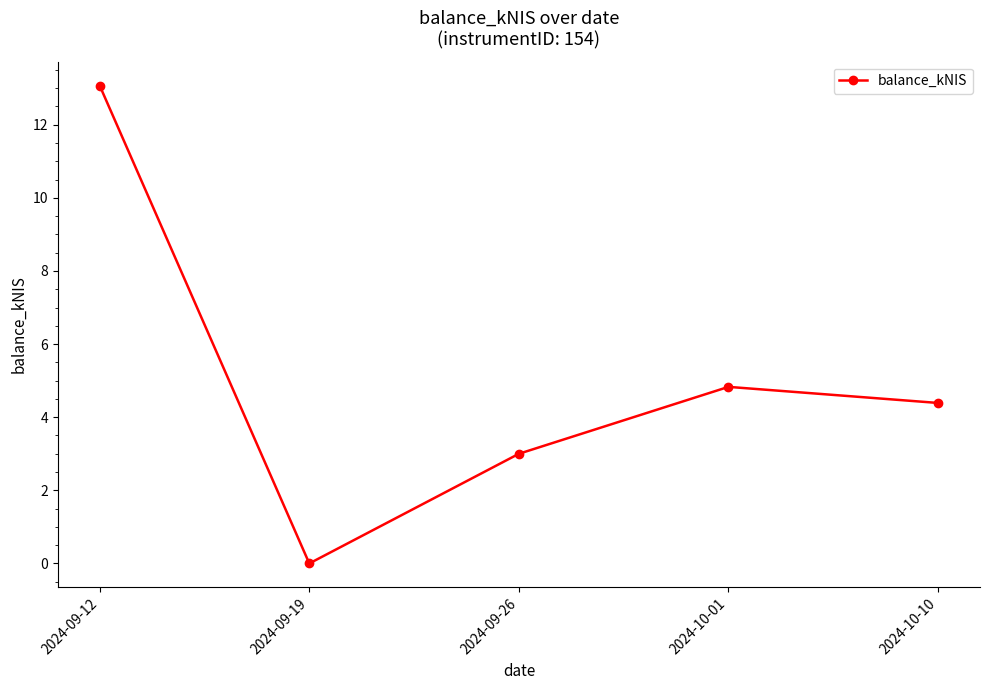

Rank the categories by value from lowest to highest.

2024-09-19, 2024-09-26, 2024-10-10, 2024-10-01, 2024-09-12